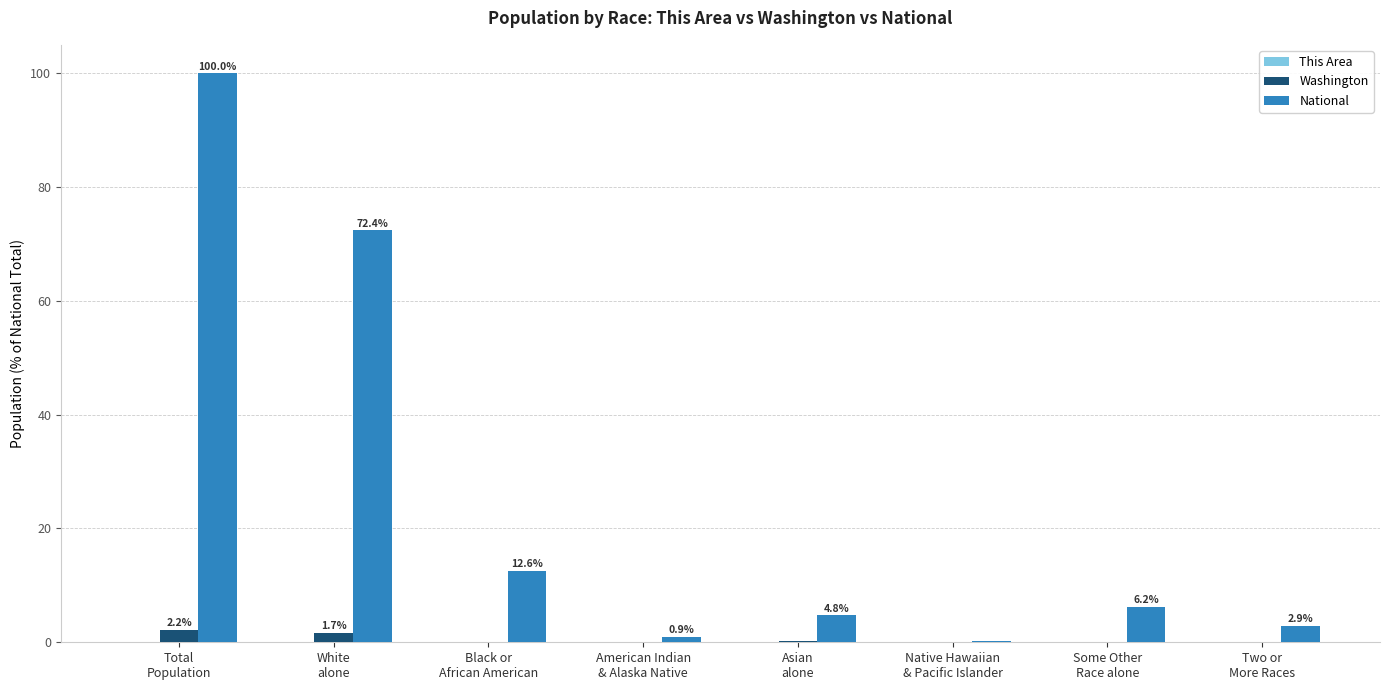

Which series has the largest total across all categories?

National